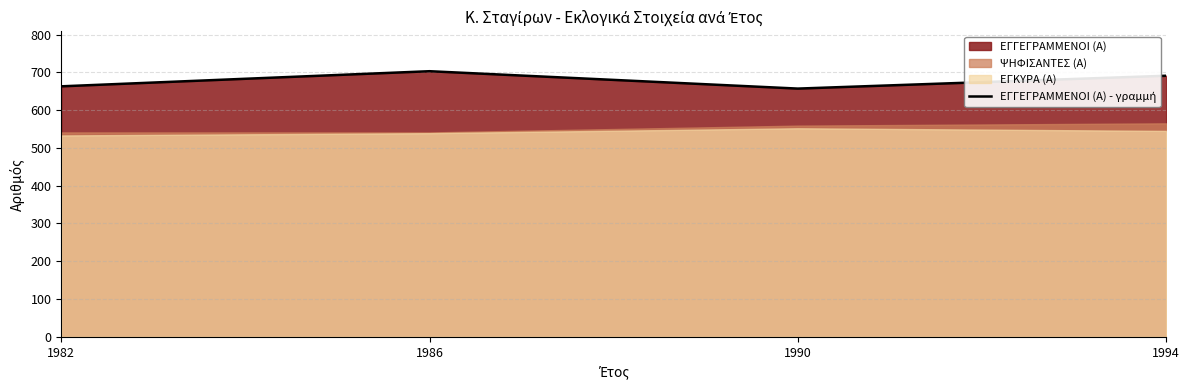

What is the average value?

678